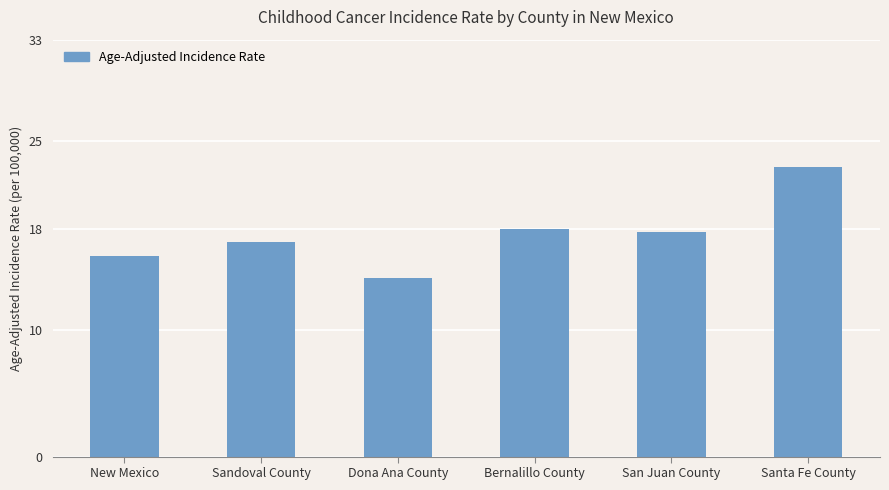

Which category has the highest value across all series?

Santa Fe County